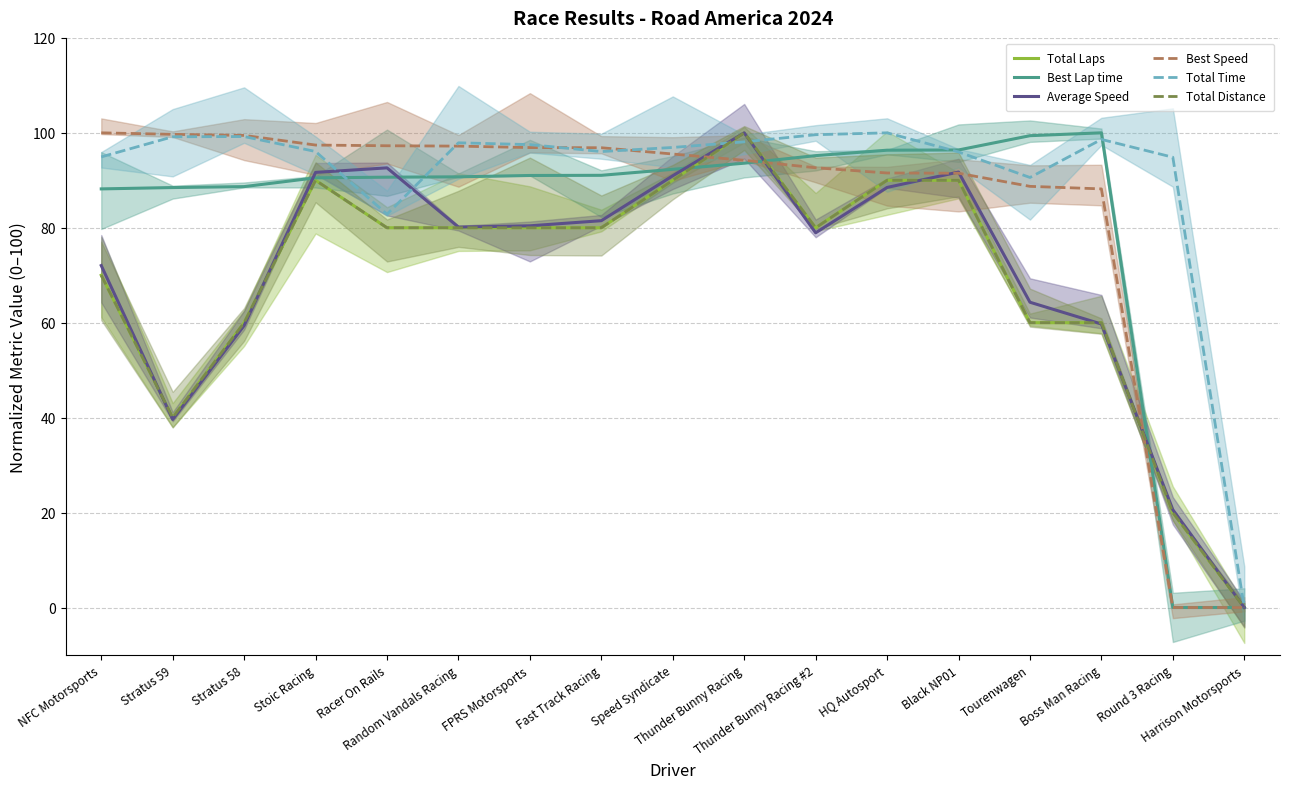

After their last crossing, which series has the higher values: Best Lap time or Average Speed?

Average Speed